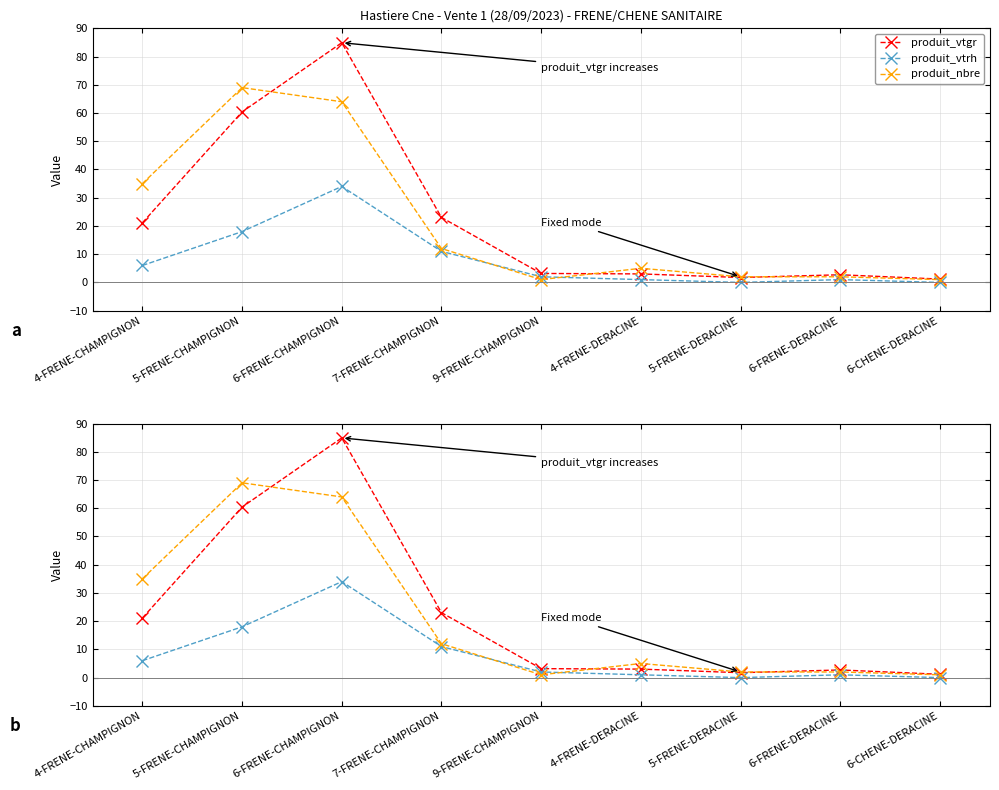

Reading right to left, extract all data points from this chart.

produit_vtgr: 1.2	2.7	1.7	3.0	3.2	23.0	84.9	60.4	21.1
produit_vtrh: 0.0	1.0	0.0	1.0	2.0	11.0	34.0	18.0	6.0
produit_nbre: 1.0	2.0	2.0	5.0	1.0	12.0	64.0	69.0	35.0